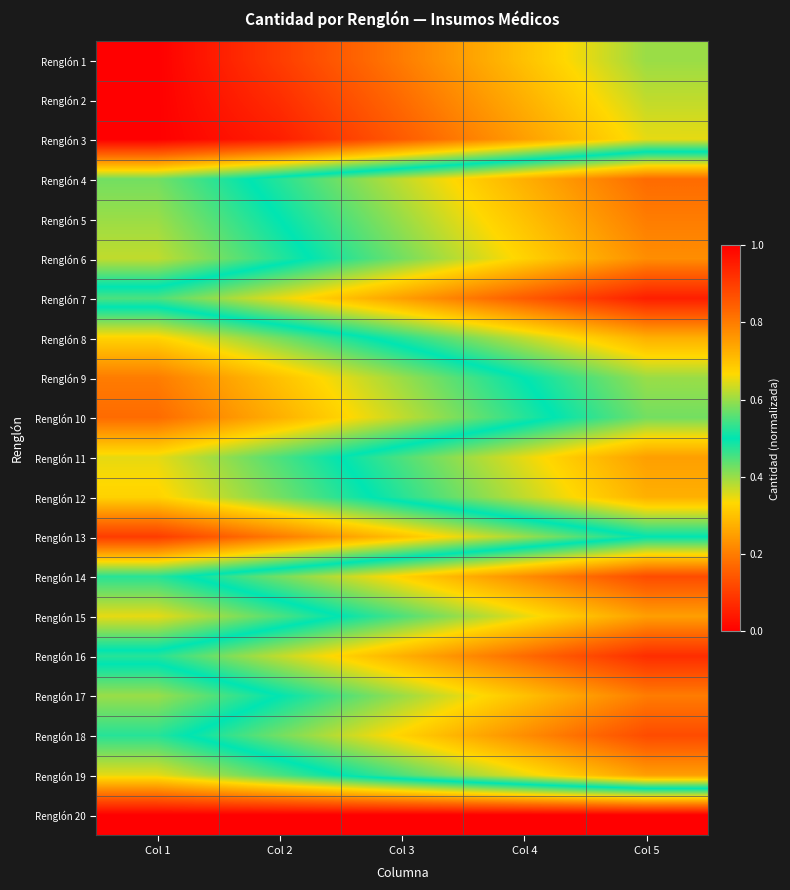

What is the difference between the highest and lowest values at Col 2?

0.7